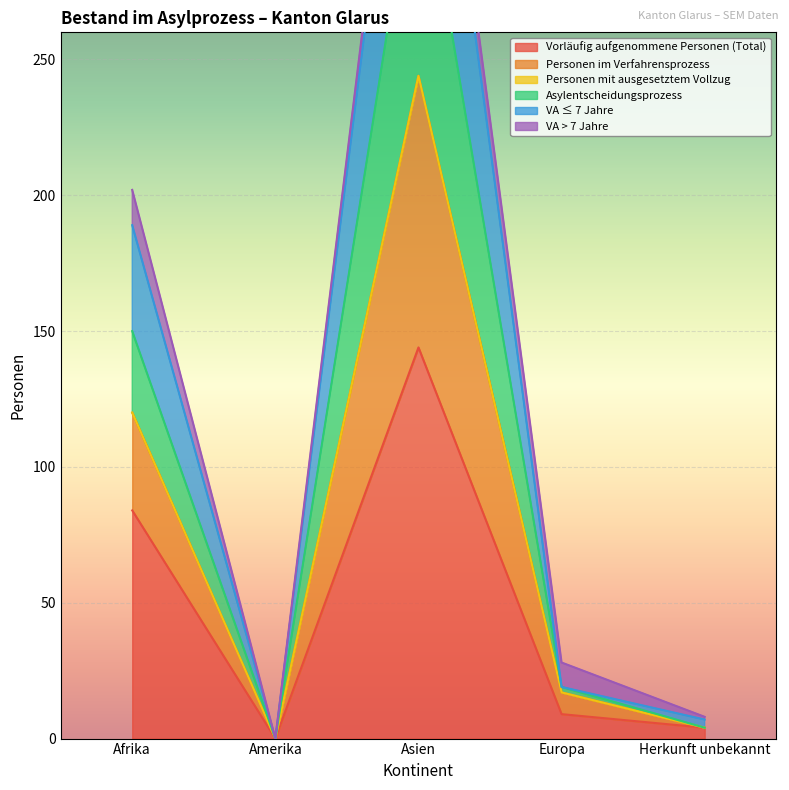

The value of Vorläufig aufgenommene Personen (Total) at Europa is 9. True or false?

True